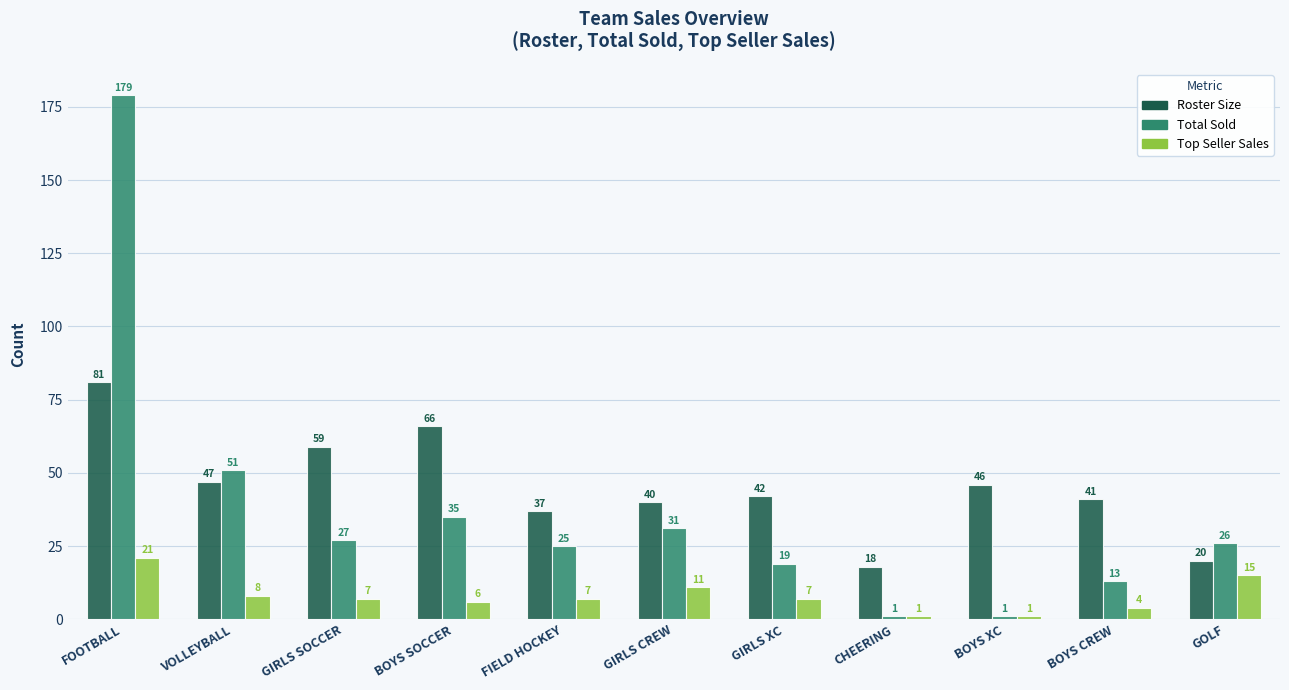

Reading left to right, transcribe all the data shown in this chart.

Roster Size: FOOTBALL=81	VOLLEYBALL=47	GIRLS SOCCER=59	BOYS SOCCER=66	FIELD HOCKEY=37	GIRLS CREW=40	GIRLS XC=42	CHEERING=18	BOYS XC=46	BOYS CREW=41	GOLF=20
Total Sold: FOOTBALL=179	VOLLEYBALL=51	GIRLS SOCCER=27	BOYS SOCCER=35	FIELD HOCKEY=25	GIRLS CREW=31	GIRLS XC=19	CHEERING=1	BOYS XC=1	BOYS CREW=13	GOLF=26
Top Seller Sales: FOOTBALL=21	VOLLEYBALL=8	GIRLS SOCCER=7	BOYS SOCCER=6	FIELD HOCKEY=7	GIRLS CREW=11	GIRLS XC=7	CHEERING=1	BOYS XC=1	BOYS CREW=4	GOLF=15